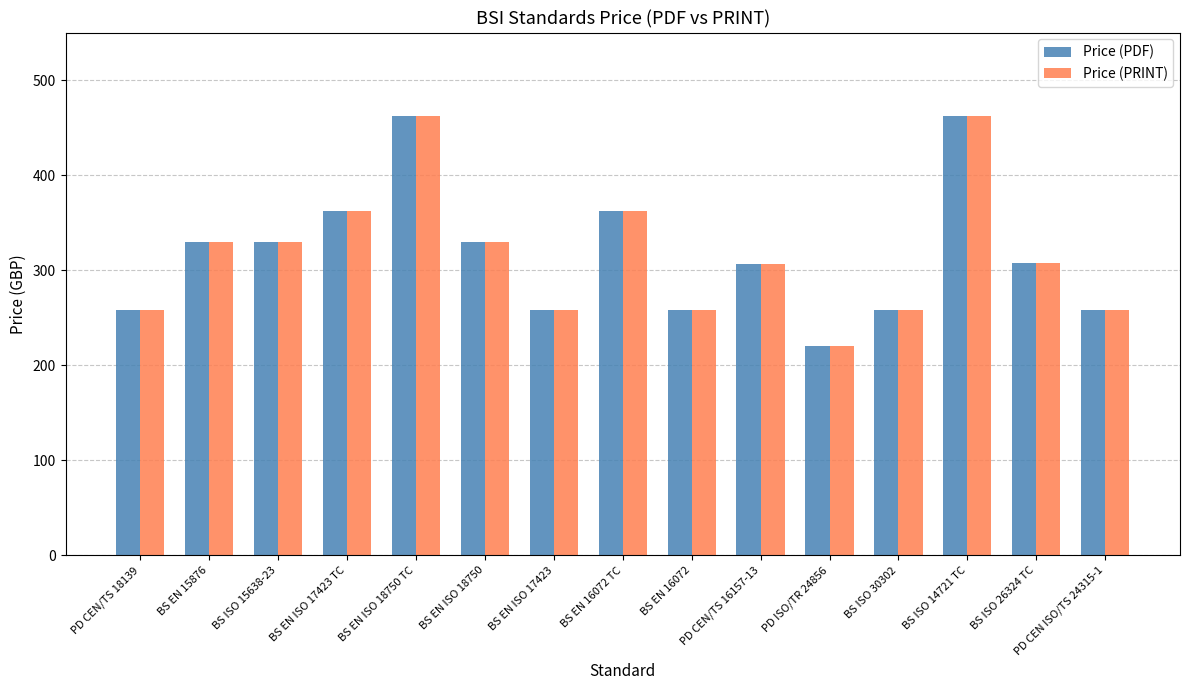

What is the total value across all series at PD CEN/TS 16157-13?

612